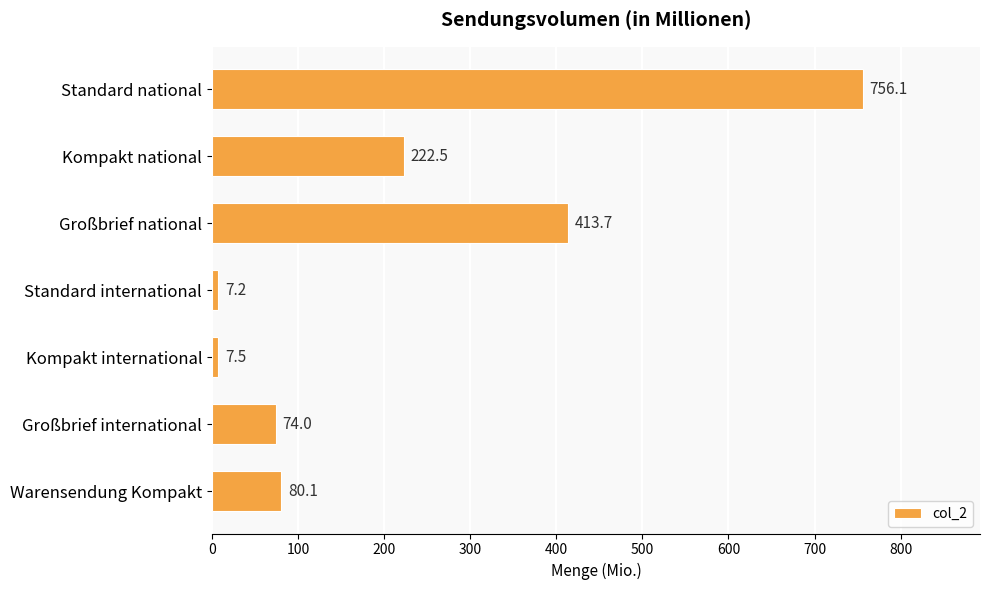

Reading top to bottom, what are all the values shown in this chart?

Standard national=756.1	Kompakt national=222.5	Großbrief national=413.7	Standard international=7.2	Kompakt international=7.5	Großbrief international=74.0	Warensendung Kompakt=80.1